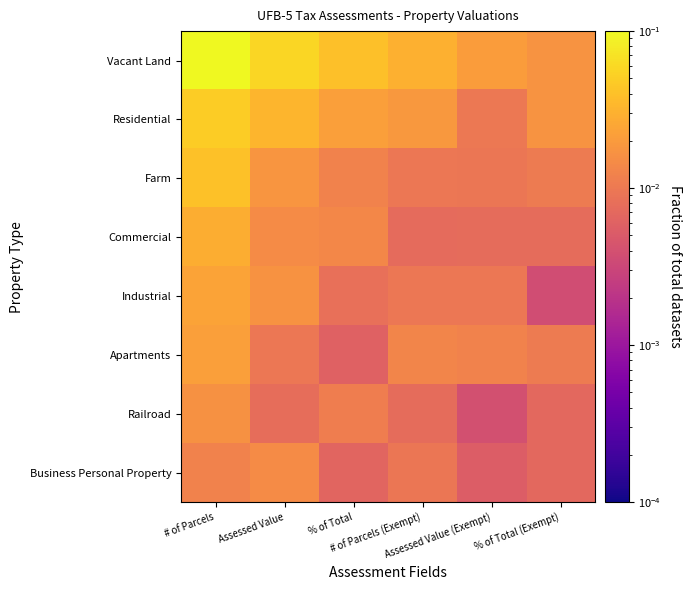

At which category does the chart reach its minimum across all series?

% of Total (Exempt)